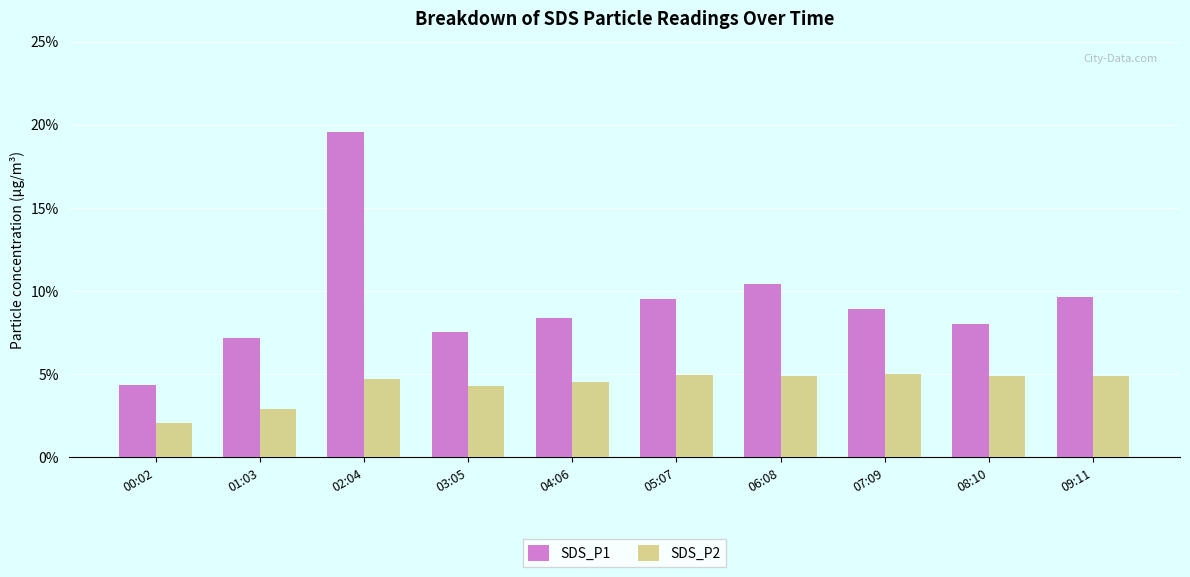

What is the total value across all series at 07:09?

14.0